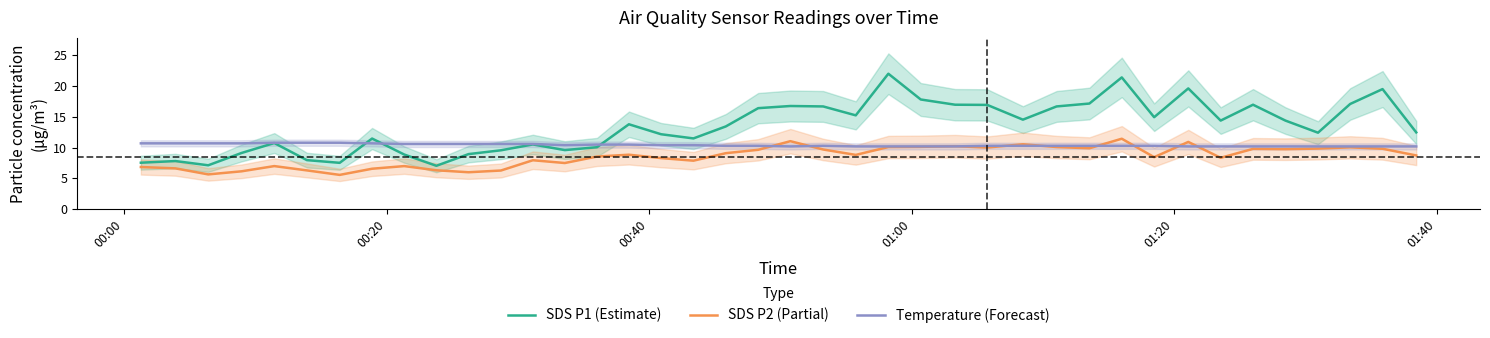

True or false: SDS P2 (Partial) and SDS P1 (Estimate) cross at least once.

False